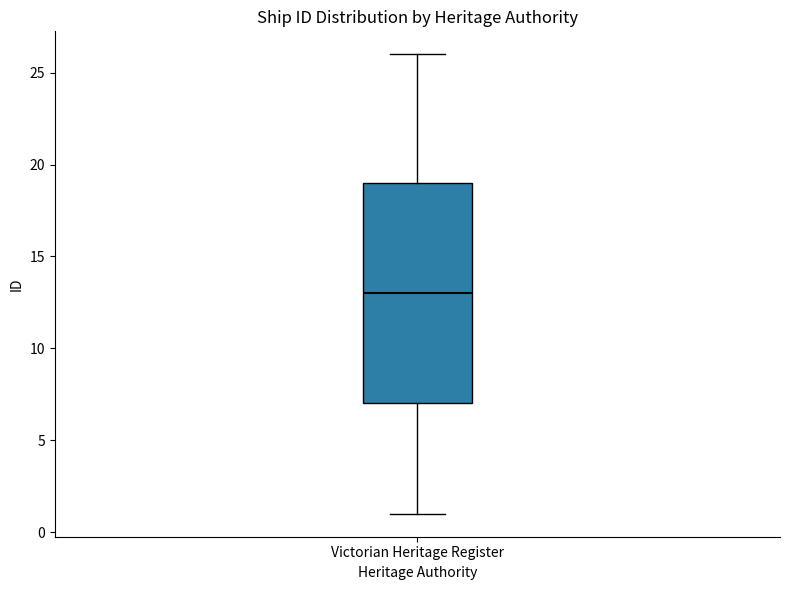

Transcribe this box plot: give where the median line is, the range the box spans, and where the two whiskers end, as read against the y-axis. The values are not printed on the chart, so give them approximately, as read against the axis.

median 13, box 7 to 19, whiskers 1 to 26